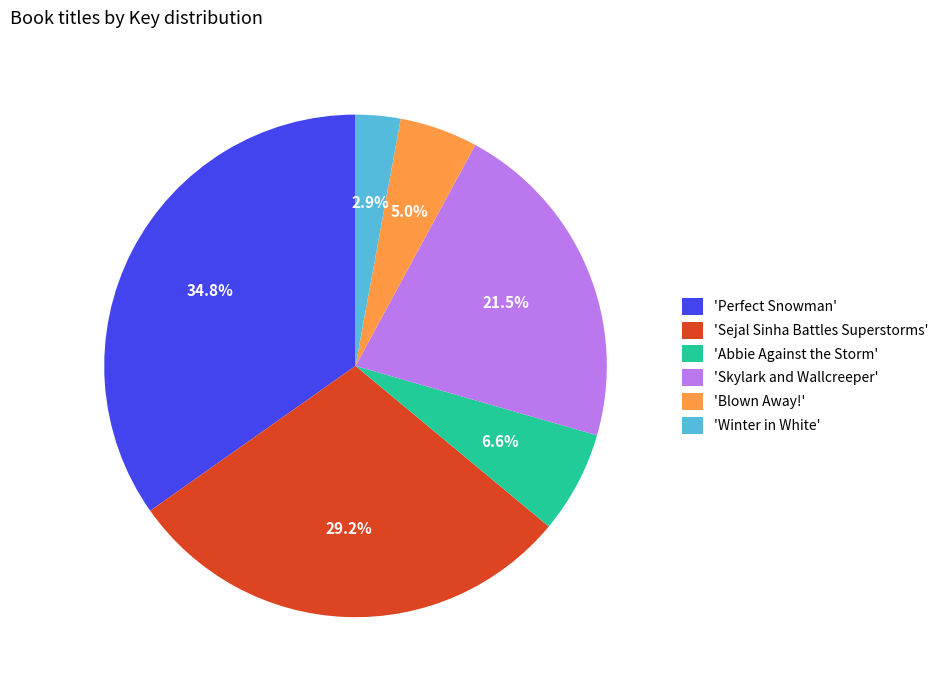

Which slice is the smallest?

'Winter in White'